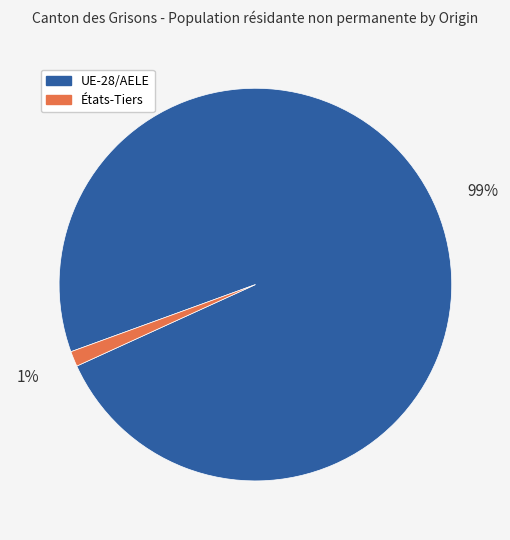

Is it true that États-Tiers is 1% of the pie?

True